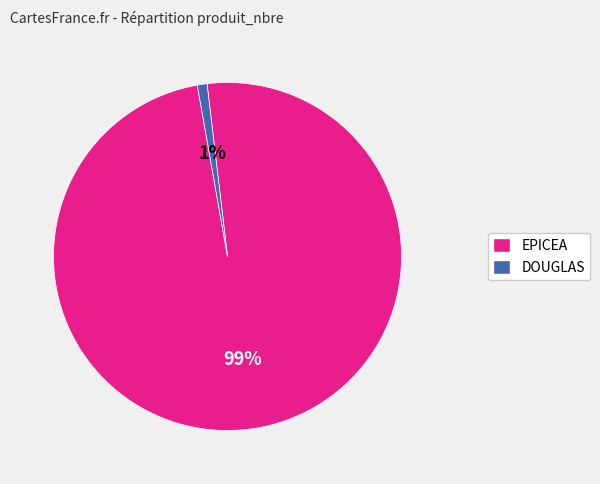

To the nearest percent, what is the average slice percentage?

50%